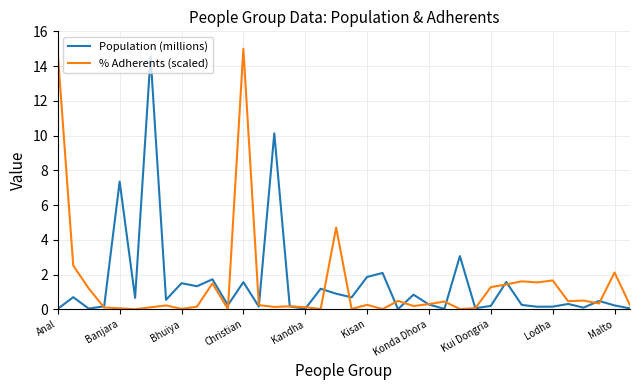

What is the difference between the second highest and second lowest values in the % Adherents (scaled) series?

14.7